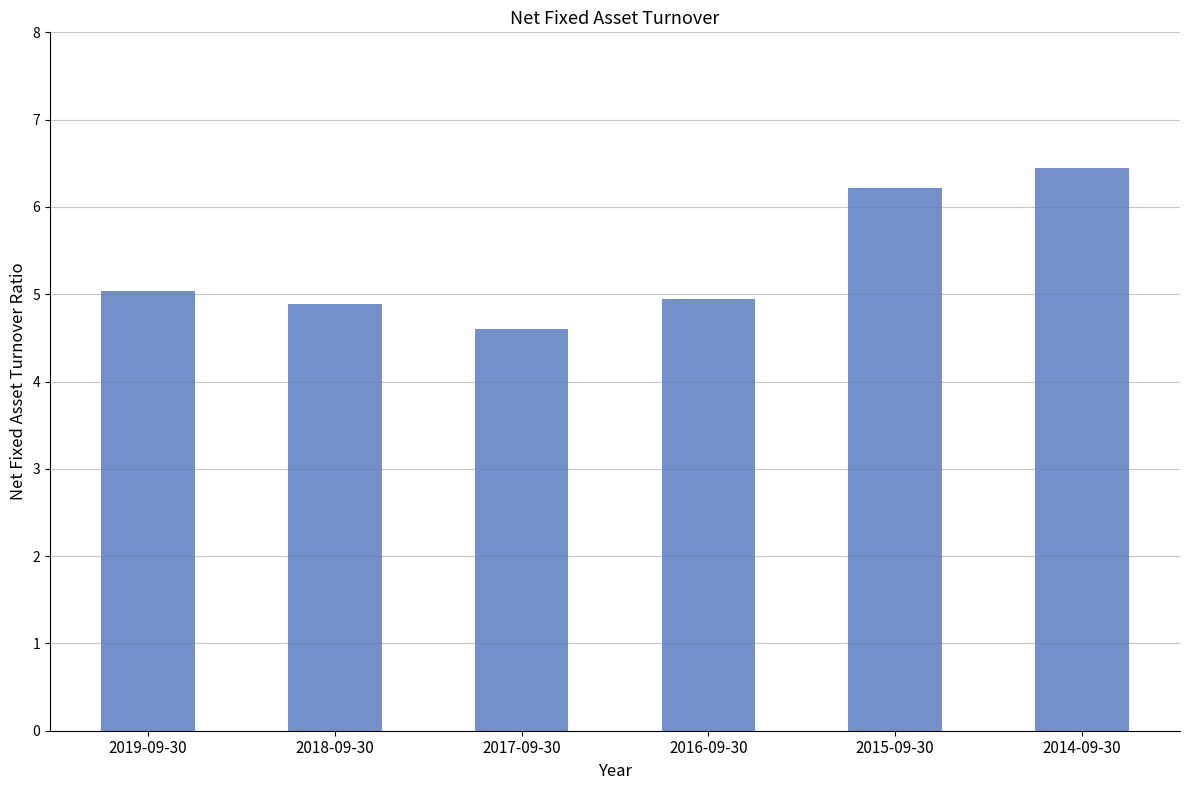

Which has a higher value, 2016-09-30 or 2014-09-30?

2014-09-30